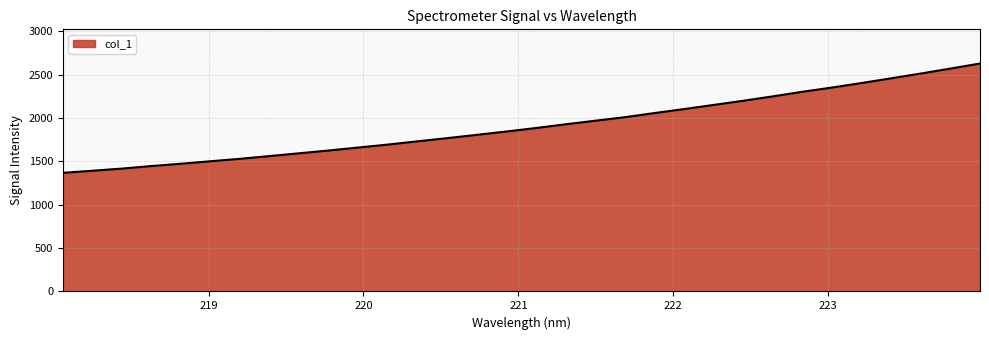

Does the chart have visible grid lines?

Yes